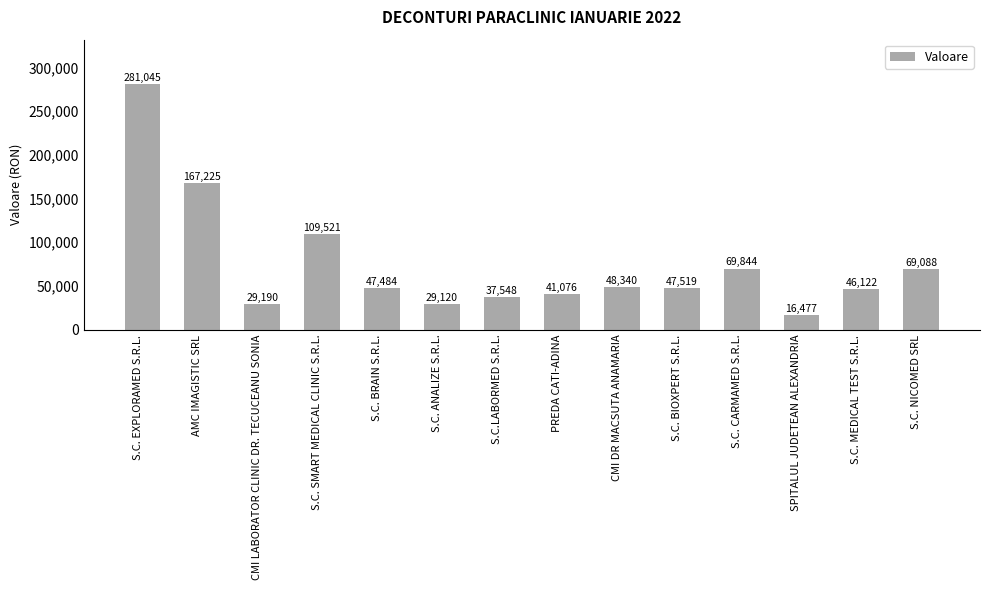

Read the value at S.C. ANALIZE S.R.L..

29119.8